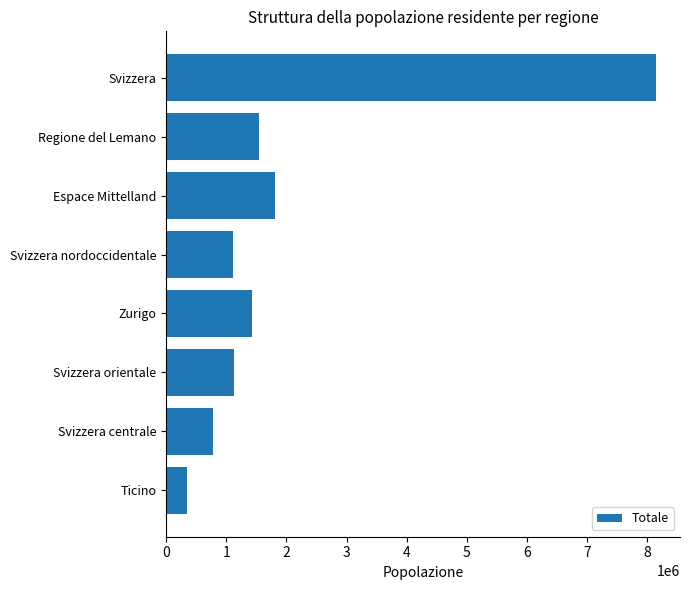

Which category has the highest value across all series?

Svizzera